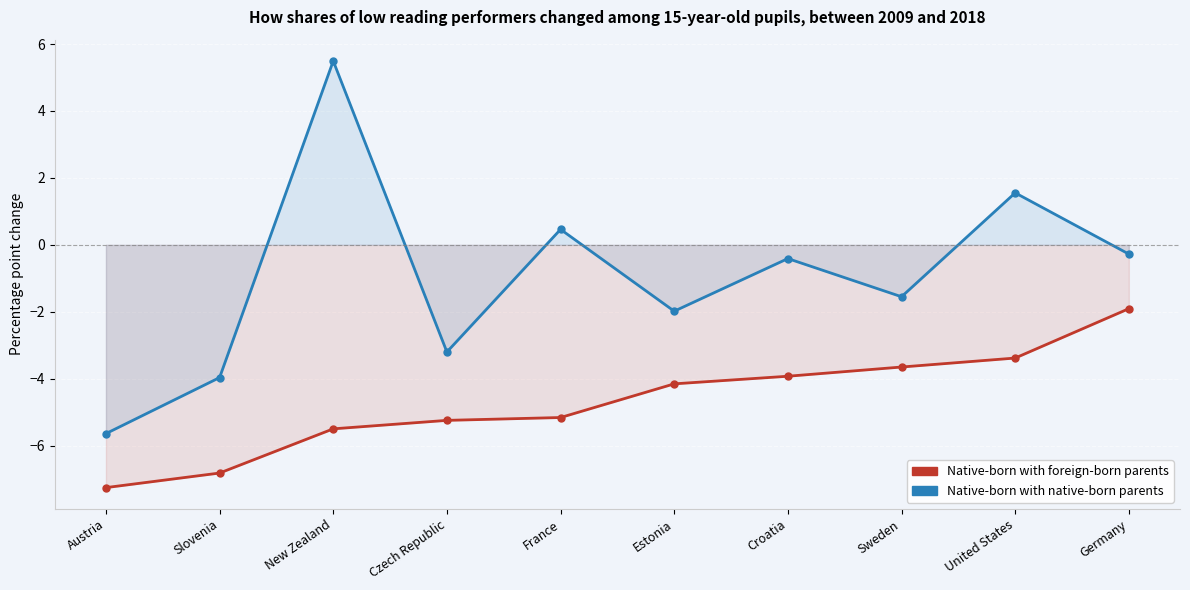

At how many categories does at least one series exceed 1?

2